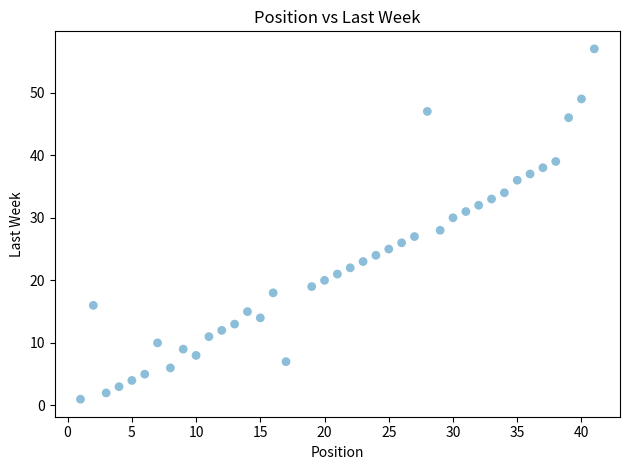

What is the range of Y values (max minus min)?

56